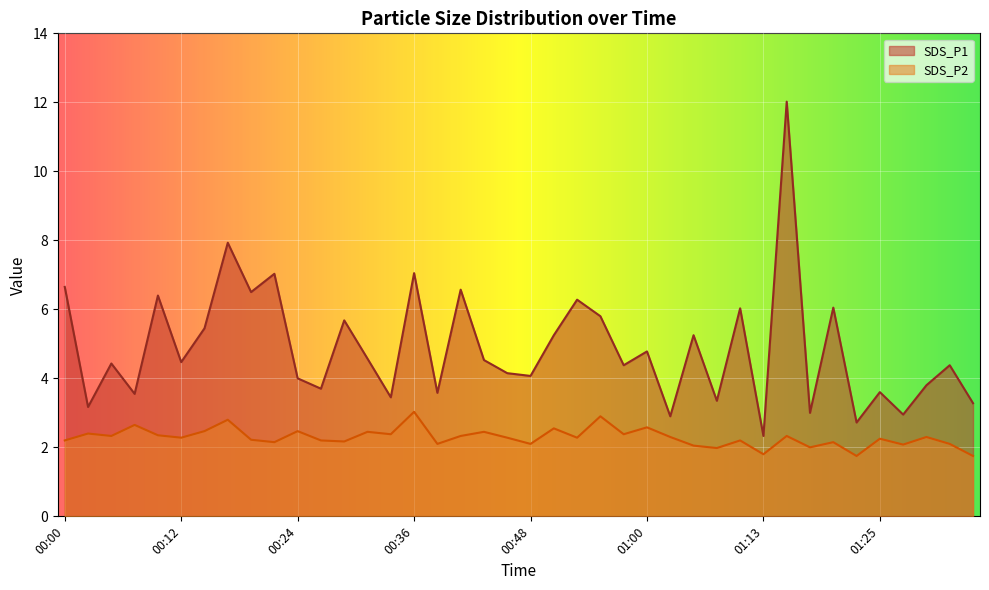

Reading left to right, list all the values displayed in this chart.

SDS_P1: 6.7	3.2	4.4	3.5	6.4	4.5	5.5	7.9	6.5	7.0	4.0	3.7	5.7	4.6	3.5	7.0	3.6	6.6	4.5	4.2	4.1	5.2	6.3	5.8	4.4	4.8	2.9	5.2	3.4	6.0	2.3	12.0	3.0	6.0	2.7	3.6	3.0	3.8	4.4	3.3
SDS_P2: 2.2	2.4	2.3	2.6	2.4	2.3	2.5	2.8	2.2	2.1	2.5	2.2	2.2	2.5	2.4	3.0	2.1	2.3	2.5	2.3	2.1	2.5	2.3	2.9	2.4	2.6	2.3	2.0	2.0	2.2	1.8	2.3	2.0	2.1	1.8	2.2	2.1	2.3	2.1	1.8